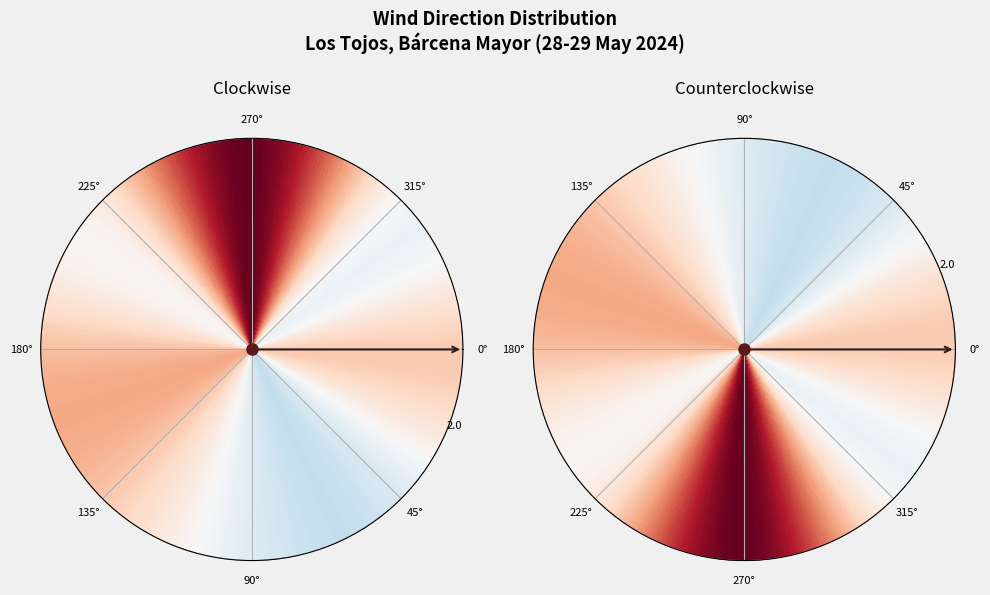

True or false: Nordeste accounts for 16% of the total.

False